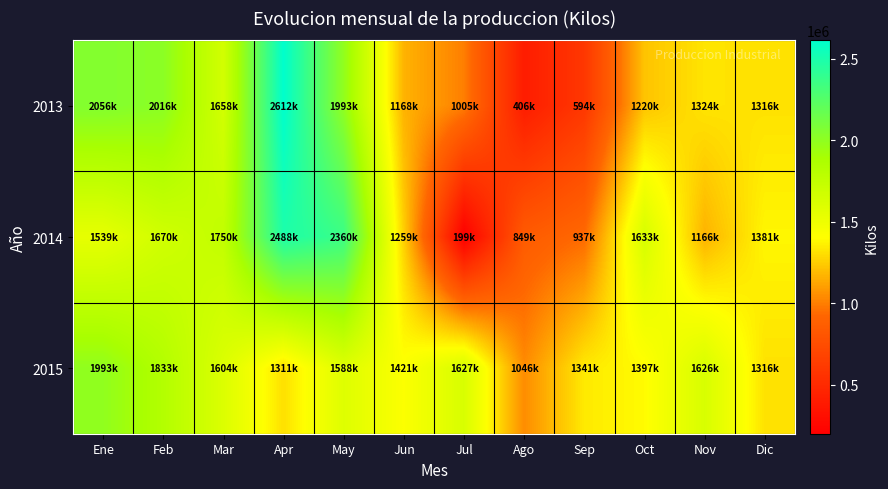

Which series has the largest total across all categories?

2015